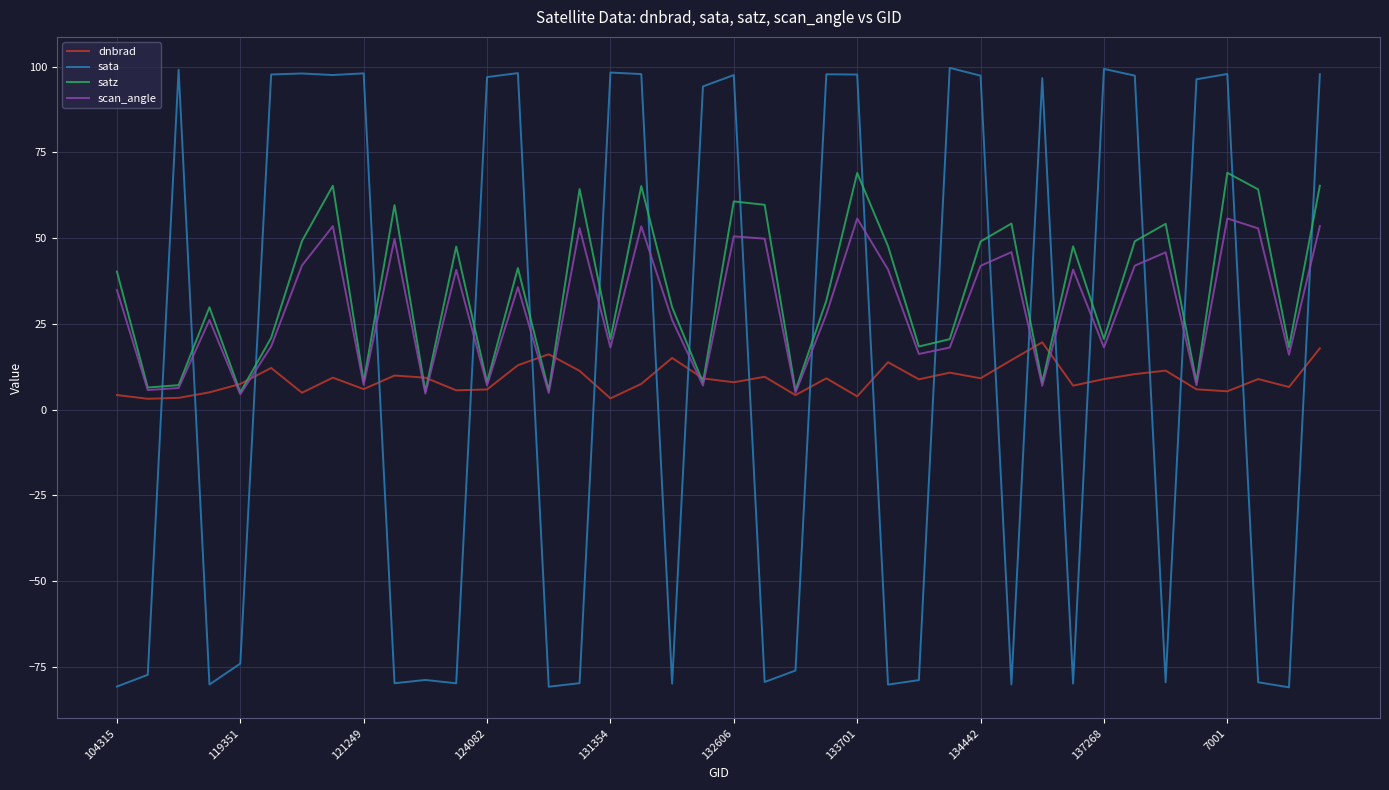

True or false: sata and dnbrad intersect in this chart.

True